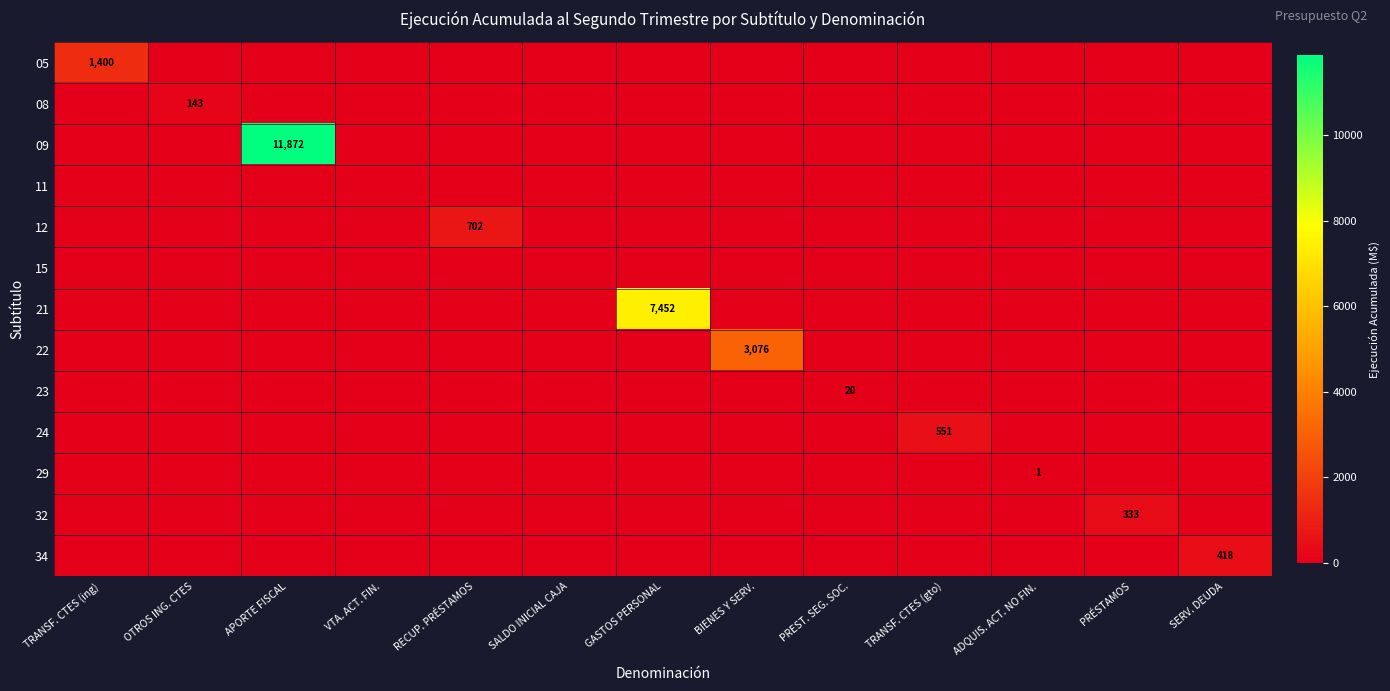

How many data points in 21 are above 0?

1